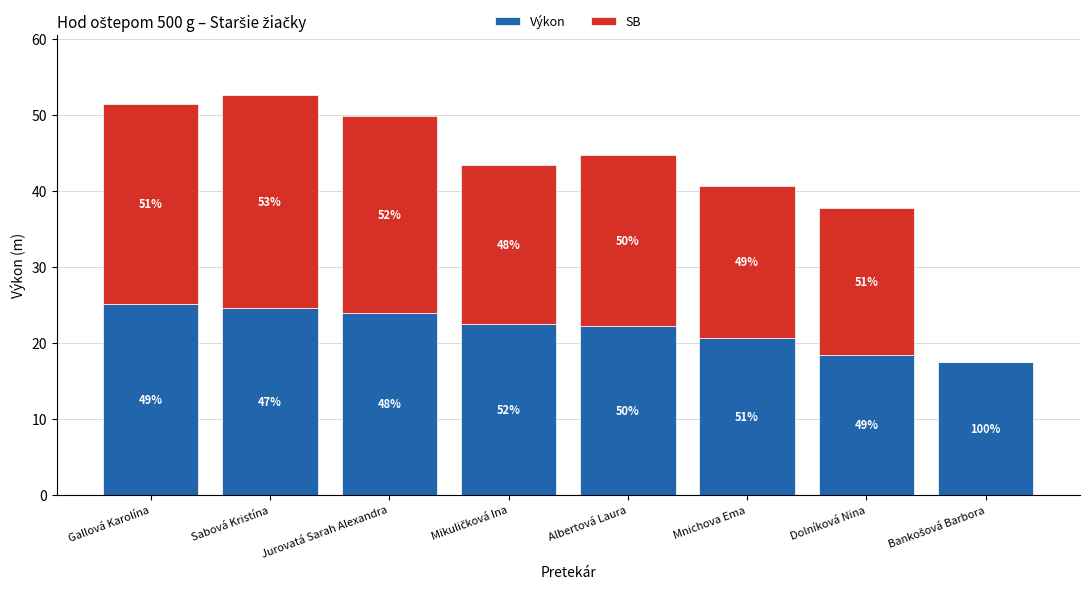

Is it true that SB equals 35.4 at Jurovatá Sarah Alexandra?

False